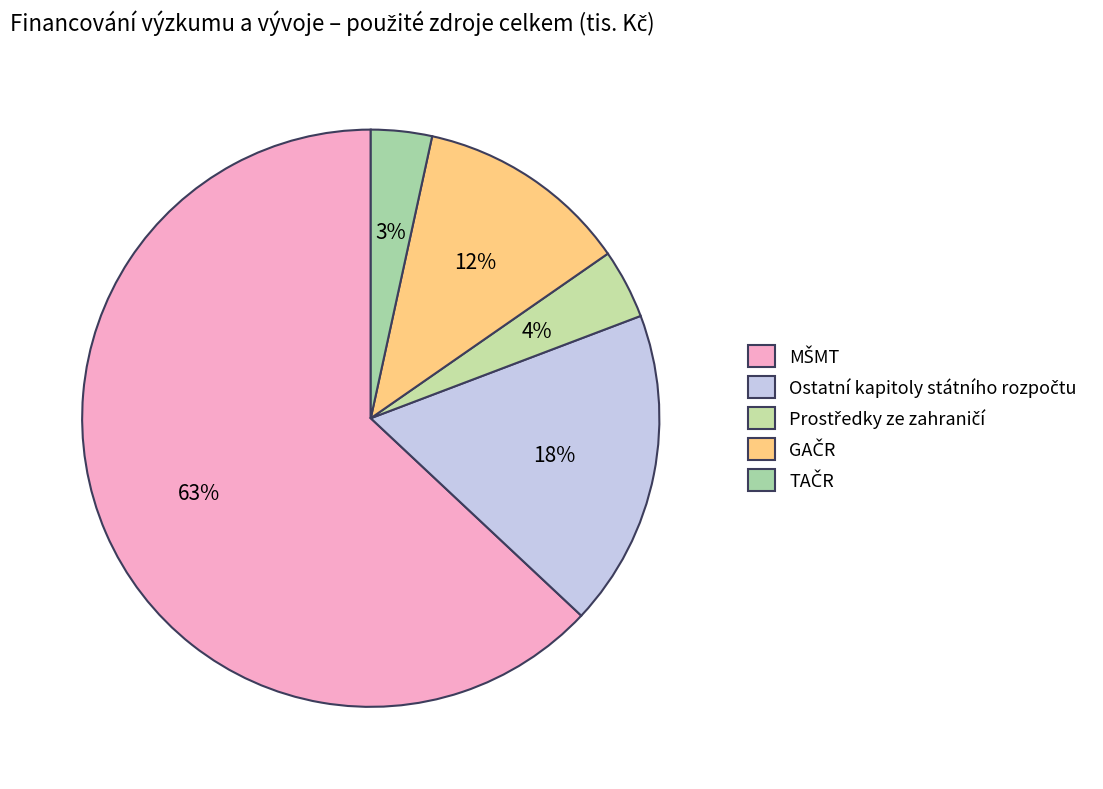

To the nearest percent, what percentage of the pie is GAČR?

12%